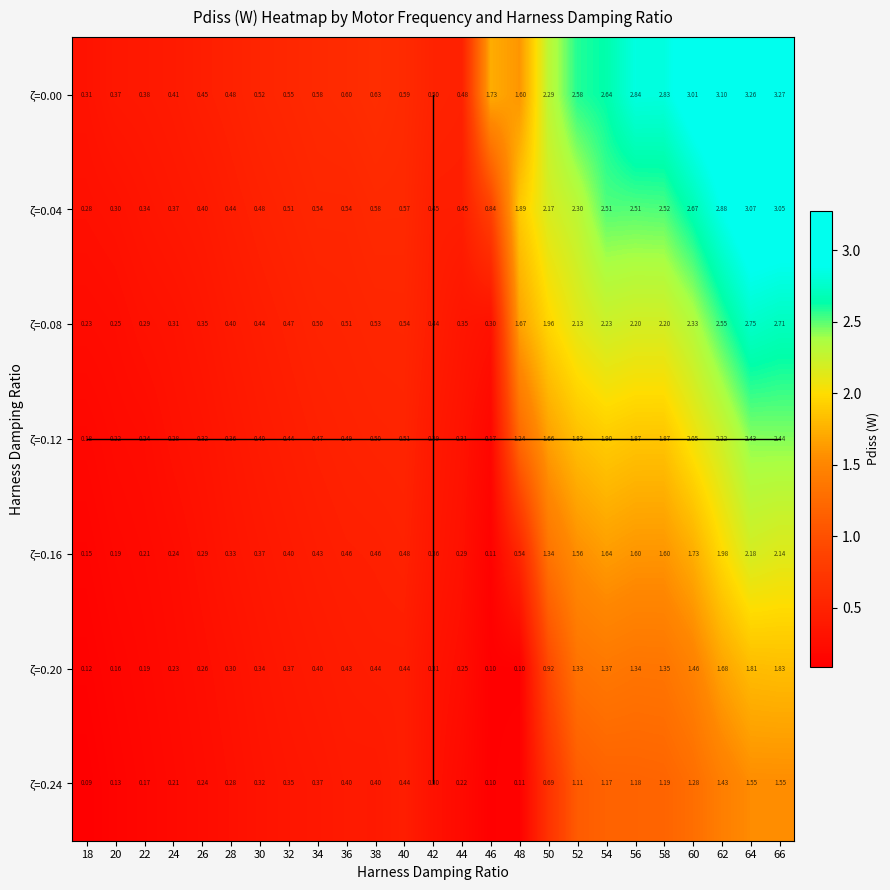

List the series in order of their peak value, lowest first.

ζ=0.24, ζ=0.20, ζ=0.16, ζ=0.12, ζ=0.08, ζ=0.04, ζ=0.00